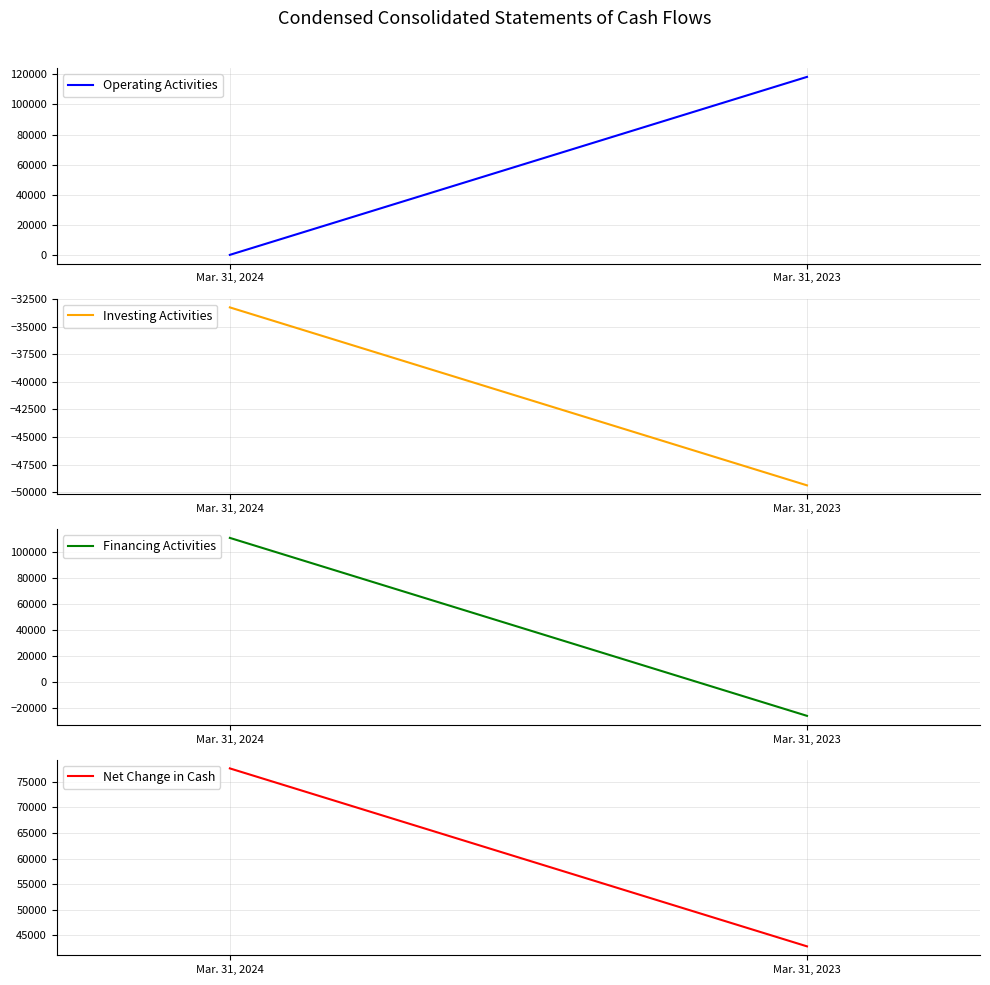

What is the average value of the Operating Activities series?

59272